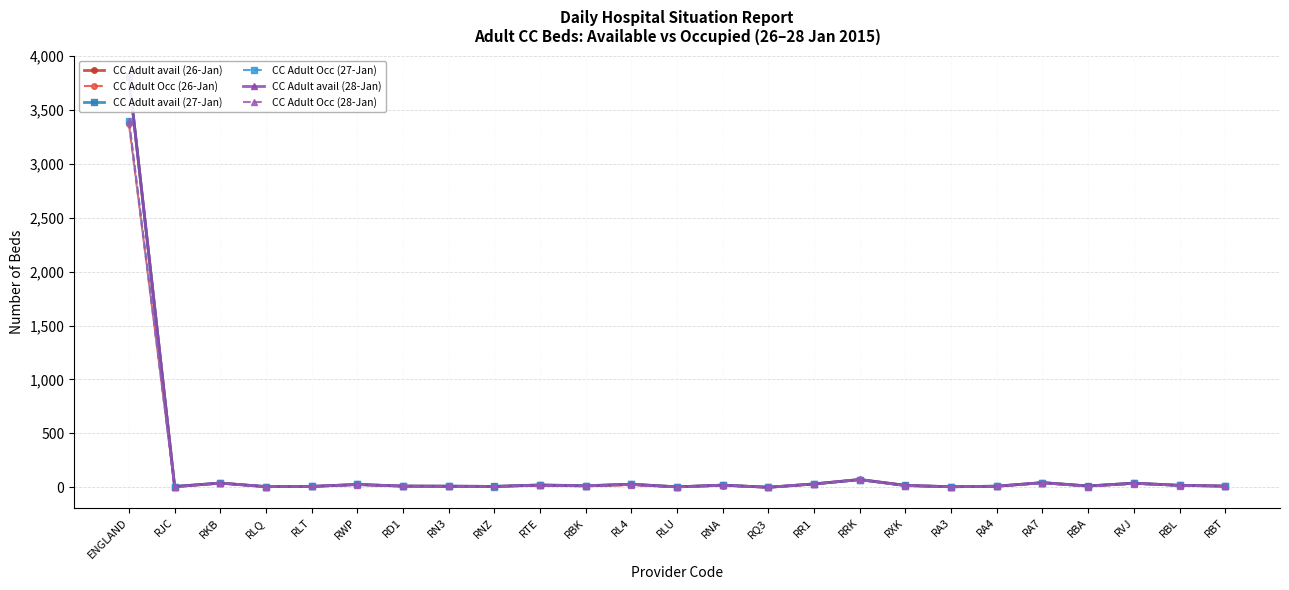

Reading left to right, what are all the values shown in this chart?

CC Adult avail (26-Jan): 3807	7	39	6	8	26	11	10	8	21	13	28	4	20	0	31	71	17	5	10	43	12	38	18	11
CC Adult Occ (26-Jan): 3365	7	39	6	8	24	11	8	8	19	13	19	3	14	0	30	69	15	5	9	42	10	34	18	10
CC Adult avail (27-Jan): 3812	7	39	6	8	26	11	10	8	22	15	28	4	20	0	31	71	17	5	10	43	12	38	18	11
CC Adult Occ (27-Jan): 3398	7	39	6	8	26	11	10	7	19	15	26	1	17	0	30	68	13	5	9	40	6	36	17	11
CC Adult avail (28-Jan): 3806	7	39	6	8	26	11	10	8	19	13	28	4	20	0	31	73	18	5	10	43	12	38	18	11
CC Adult Occ (28-Jan): 3395	0	39	6	8	24	11	9	8	18	13	25	1	20	0	30	73	13	5	10	39	7	33	16	10